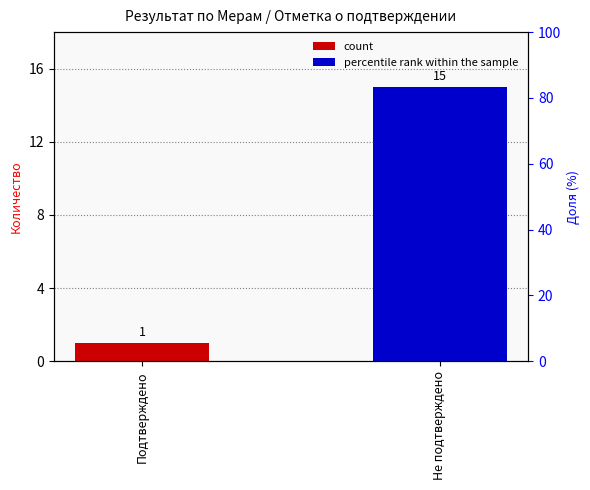

The chart shows a value of 1 at Подтверждено. True or false?

False